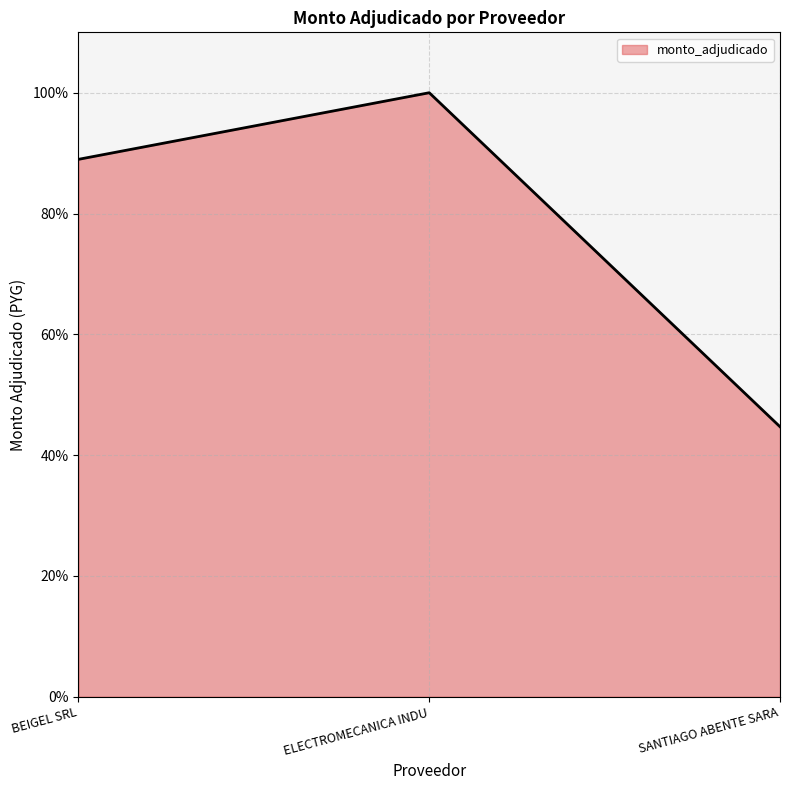

List the labels in order of value, largest first.

ELECTROMECANICA INDU, BEIGEL SRL, SANTIAGO ABENTE SARA